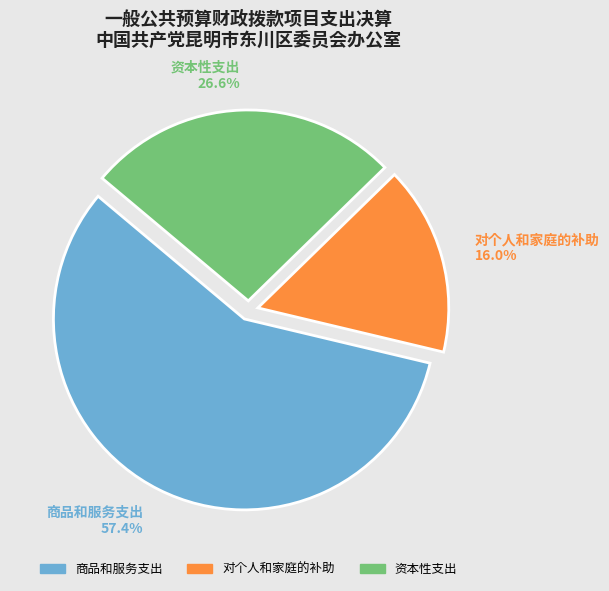

Between 对个人和家庭的补助 and 资本性支出, which is larger?

资本性支出